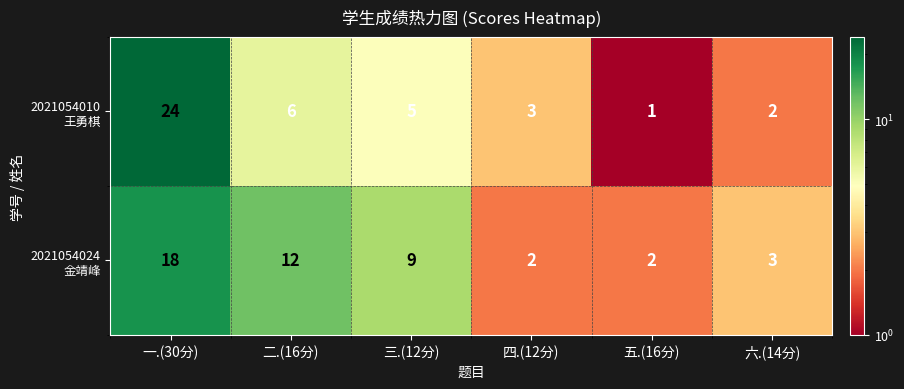

At which category is the sum across all series the highest?

一.(30分)